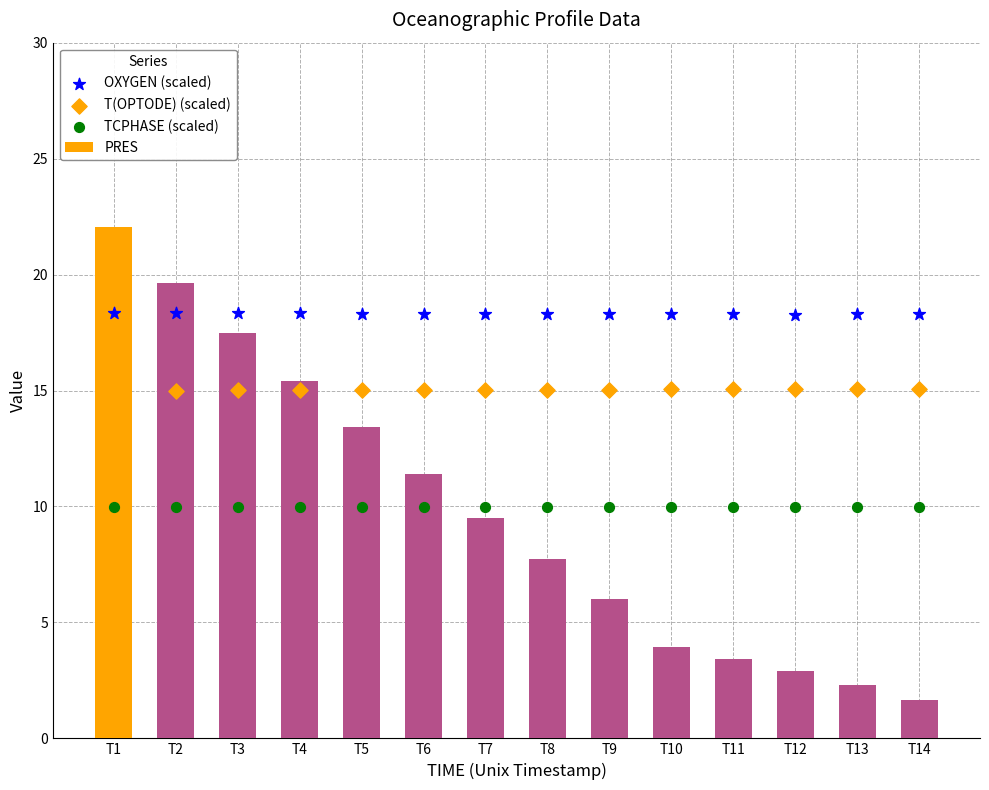

Which series has the largest Y range (max minus min)?

PRES